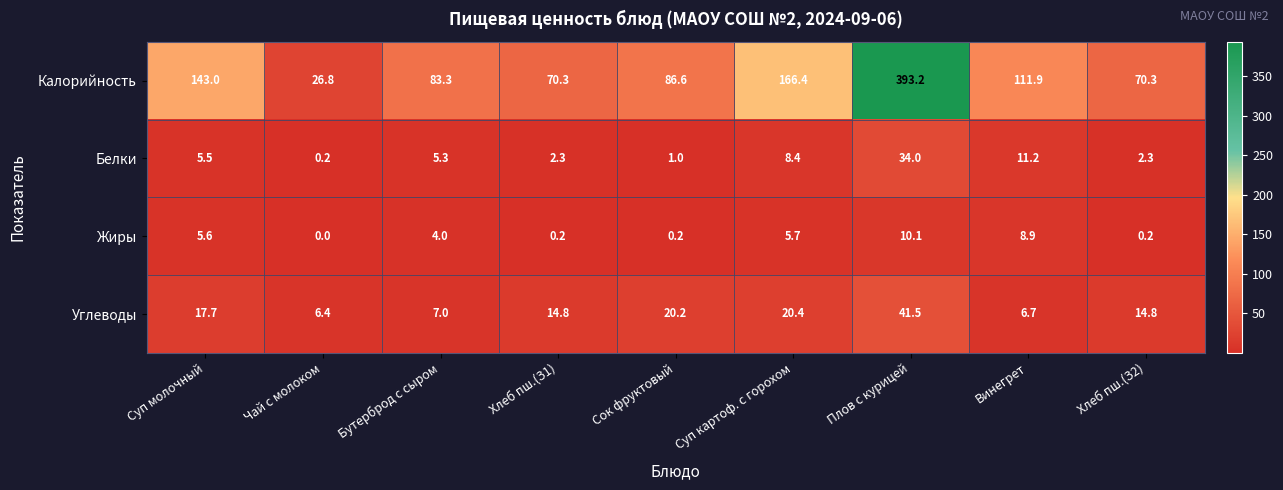

Rank the series by their maximum value, from lowest to highest.

Жиры, Белки, Углеводы, Калорийность